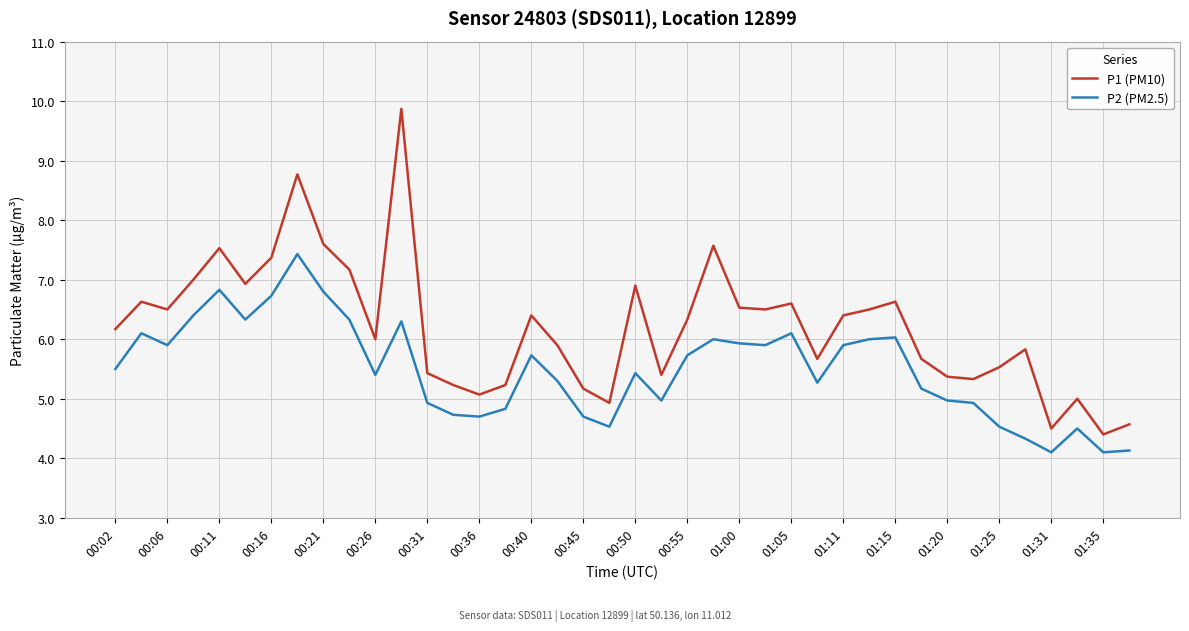

What is the sum of all P1 (PM10) values?

248.1